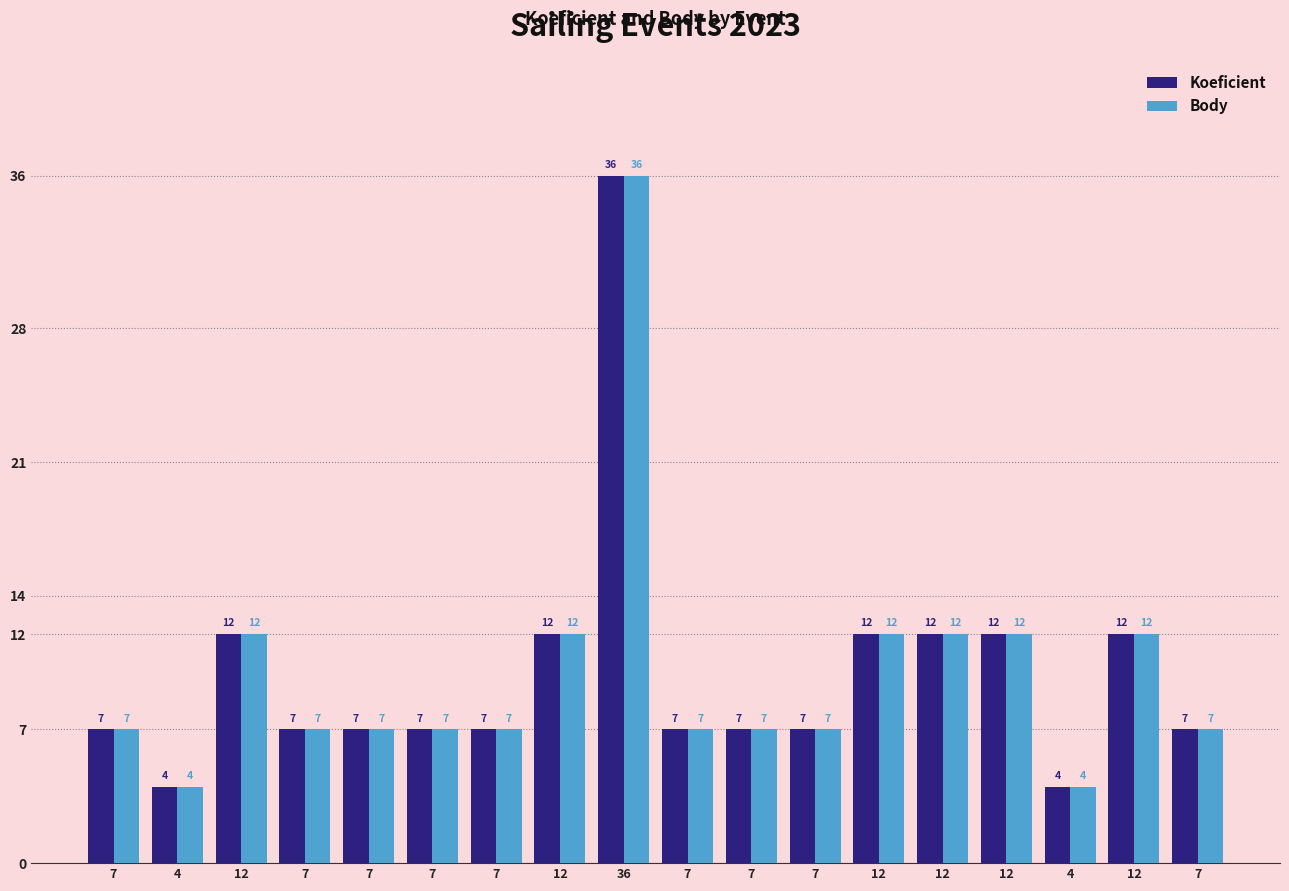

How many bars are there in each group?

2